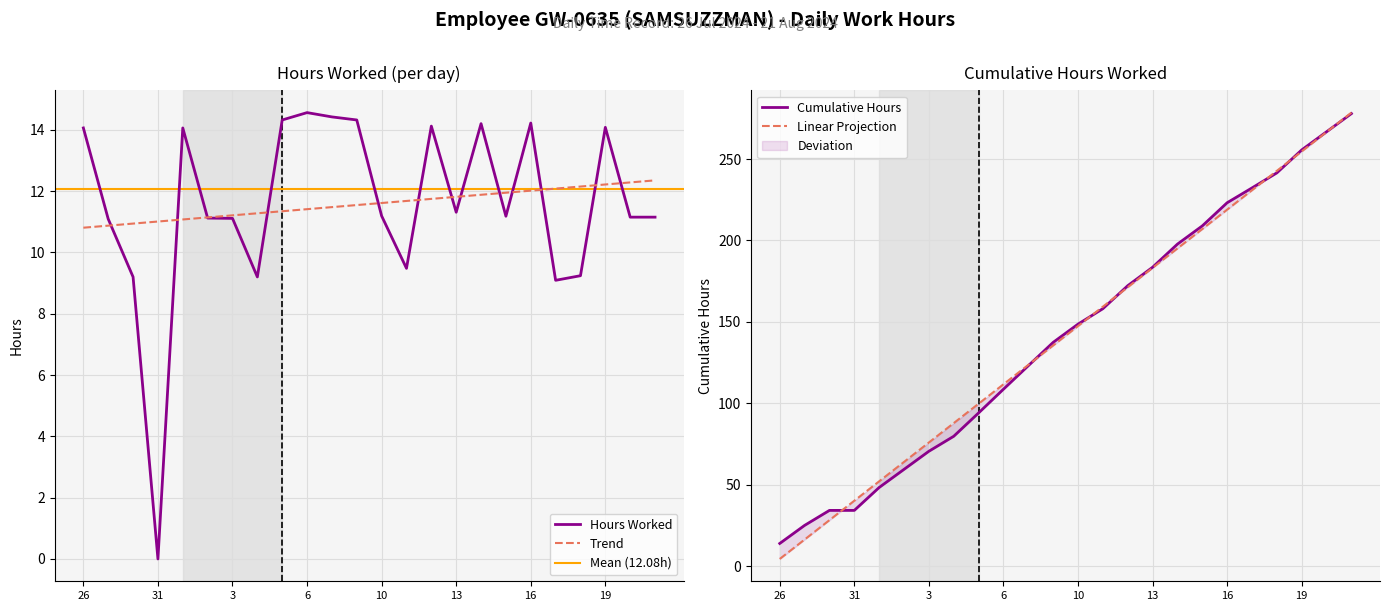

How many interior local valleys (lower than both neighbors) does the data have?

6